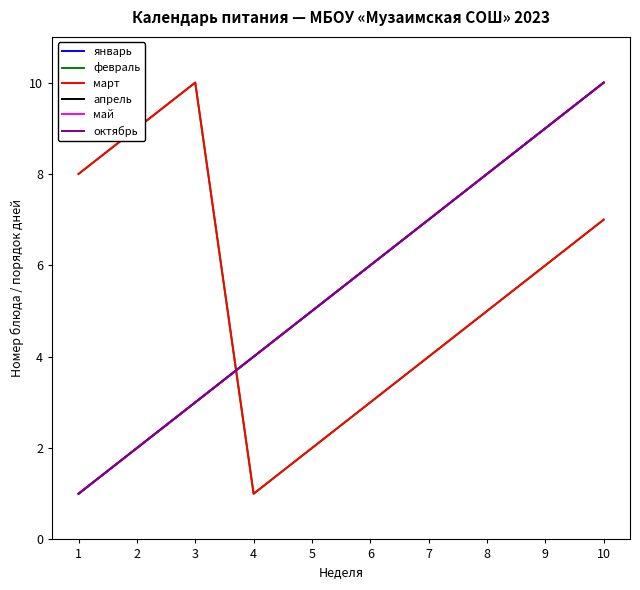

Reading left to right, what are all the values shown in this chart?

январь: 1	2	3	4	5	6	7	8	9	10
февраль: 8	9	10	1	2	3	4	5	6	7
март: 8	9	10	1	2	3	4	5	6	7
апрель: 1	2	3	4	5	6	7	8	9	10
май: 1	2	3	4	5	6	7	8	9	10
октябрь: 1	2	3	4	5	6	7	8	9	10